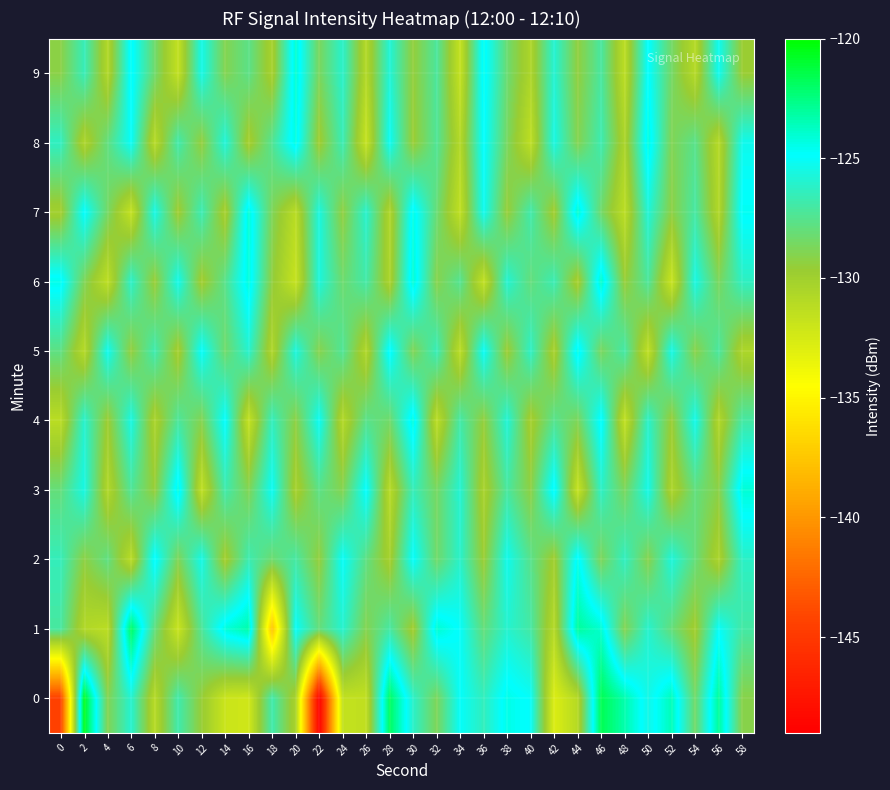

Reading left to right, transcribe all the data shown in this chart.

0: 0=-144.5	2=-120.6	4=-129.0	6=-125.9	8=-131.0	10=-126.8	12=-129.6	14=-132.0	16=-132.2	18=-126.8	20=-130.4	22=-148.9	24=-131.6	26=-131.5	28=-121.8	30=-126.2	32=-128.8	34=-125.0	36=-126.4	38=-124.4	40=-125.0	42=-132.8	44=-131.0	46=-121.6	48=-123.3	50=-125.5	52=-123.5	54=-128.4	56=-122.9	58=-129.2
1: 0=-127.1	2=-130.8	4=-131.3	6=-121.9	8=-127.9	10=-131.9	12=-127.3	14=-124.2	16=-123.3	18=-137.7	20=-125.0	22=-128.0	24=-126.0	26=-129.0	28=-127.0	30=-130.0	32=-124.0	34=-125.0	36=-128.0	38=-126.0	40=-127.0	42=-131.0	44=-123.0	46=-124.0	48=-129.0	50=-126.0	52=-128.0	54=-130.0	56=-125.0	58=-127.0
2: 0=-126.5	2=-129.3	4=-127.8	6=-131.2	8=-124.6	10=-128.9	12=-125.4	14=-130.1	16=-126.7	18=-128.3	20=-127.0	22=-129.5	24=-125.0	26=-127.8	28=-130.2	30=-124.9	32=-128.4	34=-126.1	36=-129.7	38=-125.3	40=-127.6	42=-130.0	44=-124.5	46=-128.8	48=-126.3	50=-129.1	52=-125.7	54=-128.0	56=-130.5	58=-126.2
3: 0=-128.0	2=-125.5	4=-130.8	6=-127.3	8=-129.6	10=-124.2	12=-131.5	14=-126.8	16=-128.9	18=-125.1	20=-130.3	22=-127.7	24=-129.0	26=-124.8	28=-131.1	30=-126.5	32=-128.6	34=-125.9	36=-130.4	38=-127.1	40=-129.3	42=-124.5	44=-131.8	46=-126.2	48=-128.7	50=-125.4	52=-130.6	54=-127.9	56=-129.2	58=-124.1
4: 0=-131.2	2=-126.0	4=-129.8	6=-125.5	8=-130.5	10=-127.2	12=-129.0	14=-124.8	16=-131.7	18=-126.4	20=-129.3	22=-125.1	24=-130.9	26=-127.6	28=-128.4	30=-124.2	32=-131.3	34=-126.9	36=-129.5	38=-125.8	40=-130.2	42=-127.5	44=-128.8	46=-124.6	48=-131.6	50=-126.1	52=-129.7	54=-125.3	56=-130.8	58=-127.0
5: 0=-127.8	2=-131.0	4=-125.2	6=-129.5	8=-126.7	10=-130.2	12=-124.9	14=-128.4	16=-126.0	18=-130.7	20=-125.6	22=-129.1	24=-127.3	26=-130.8	28=-124.6	30=-128.9	32=-126.5	34=-131.3	36=-125.0	38=-129.8	40=-126.2	42=-130.4	44=-124.3	46=-128.7	48=-126.9	50=-131.5	52=-125.4	54=-129.2	56=-127.1	58=-130.6
6: 0=-124.5	2=-128.8	4=-131.4	6=-126.1	8=-129.7	10=-125.3	12=-130.0	14=-127.6	16=-124.2	18=-129.4	20=-131.8	22=-125.7	24=-128.3	26=-126.9	28=-130.5	30=-124.0	32=-129.1	34=-127.4	36=-131.6	38=-125.9	40=-128.0	42=-126.6	44=-130.3	46=-123.8	48=-129.6	50=-127.2	52=-131.9	54=-125.5	56=-128.7	58=-126.3
7: 0=-130.1	2=-124.8	4=-128.5	6=-131.7	8=-125.4	10=-129.9	12=-126.6	14=-130.3	16=-124.1	18=-128.8	20=-131.2	22=-125.6	24=-129.4	26=-126.0	28=-130.7	30=-124.4	32=-128.1	34=-131.5	36=-125.2	38=-129.6	40=-126.8	42=-130.0	44=-123.9	46=-128.4	48=-131.3	50=-125.8	52=-129.3	54=-127.0	56=-130.8	58=-124.7
8: 0=-126.3	2=-130.6	4=-127.9	6=-125.0	8=-131.1	10=-126.8	12=-129.5	14=-125.7	16=-130.2	18=-127.4	20=-124.3	22=-129.9	24=-126.6	26=-131.8	28=-125.1	30=-129.7	32=-127.3	34=-130.9	36=-124.8	38=-128.6	40=-131.4	42=-125.5	44=-129.0	46=-126.7	48=-130.5	50=-124.2	52=-128.9	54=-127.6	56=-131.0	58=-125.3
9: 0=-129.2	2=-126.5	4=-130.8	6=-124.6	8=-128.3	10=-131.6	12=-125.4	14=-129.0	16=-127.7	18=-130.3	20=-124.0	22=-128.7	24=-126.1	26=-130.9	28=-125.8	30=-129.5	32=-127.2	34=-131.7	36=-124.5	38=-128.2	40=-130.6	42=-125.9	44=-129.4	46=-127.1	48=-131.3	50=-124.8	52=-128.5	54=-131.0	56=-125.2	58=-129.7